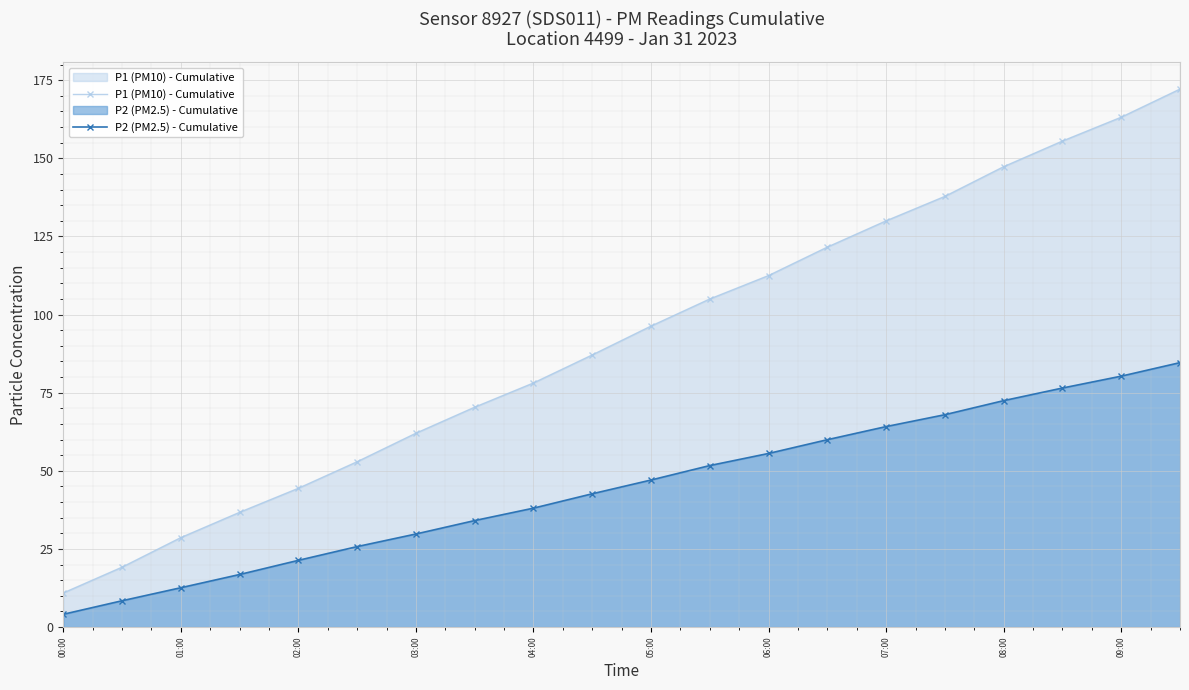

What position from the right is 17?

3